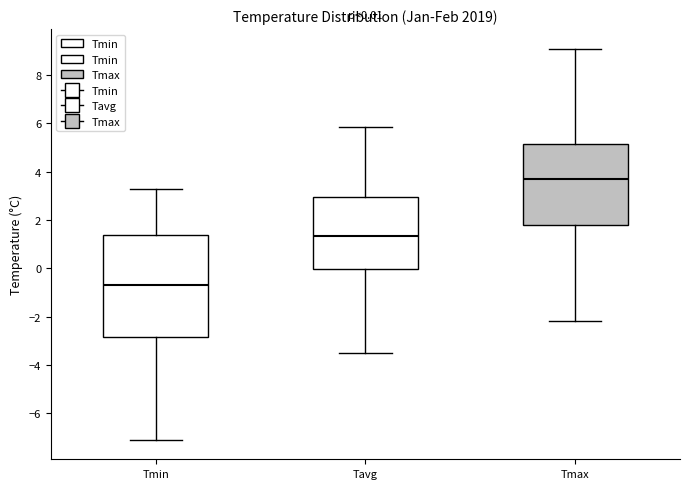

Which box has the highest median line?

Tmax